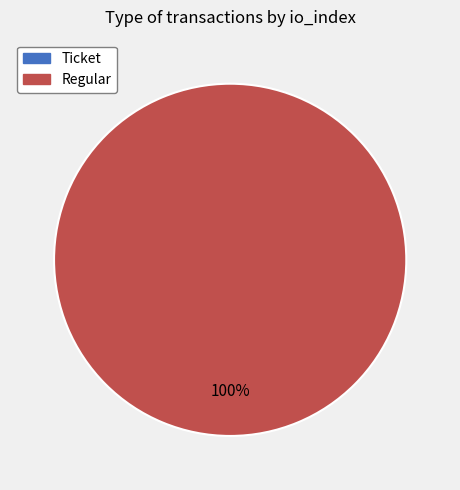

Which category has the smallest portion of the pie?

Ticket (io_index=0)